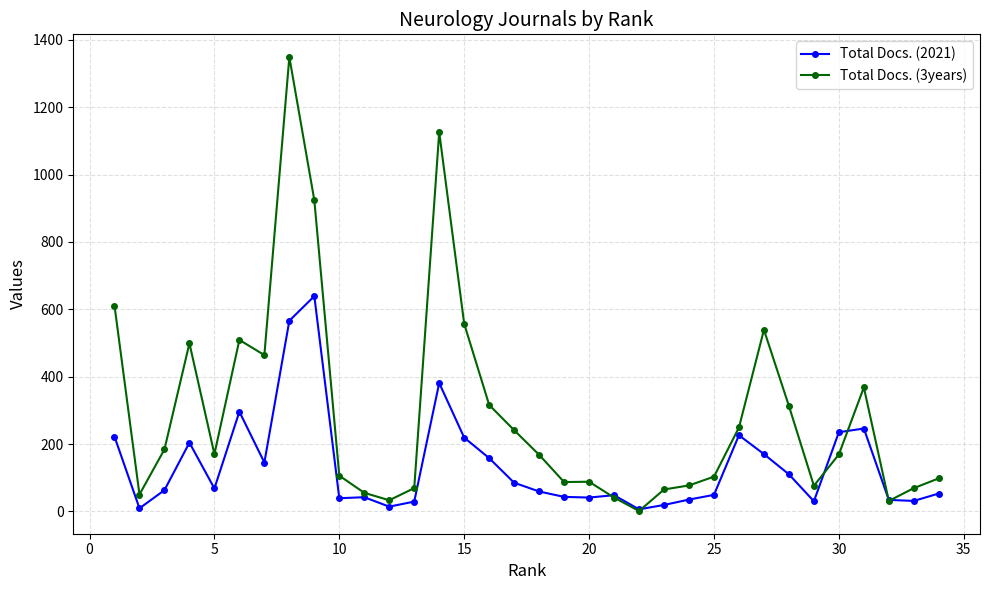

In Total Docs. (2021), how many points are higher than both neighbors (excluding endpoints)?

8